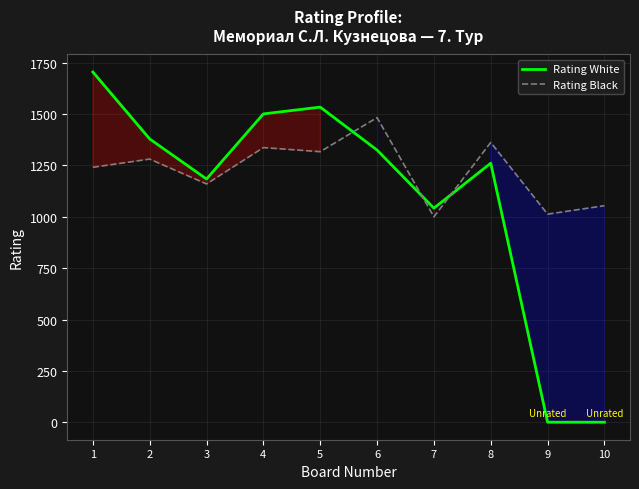

What is the spread (max minus min) of values at 7?

42